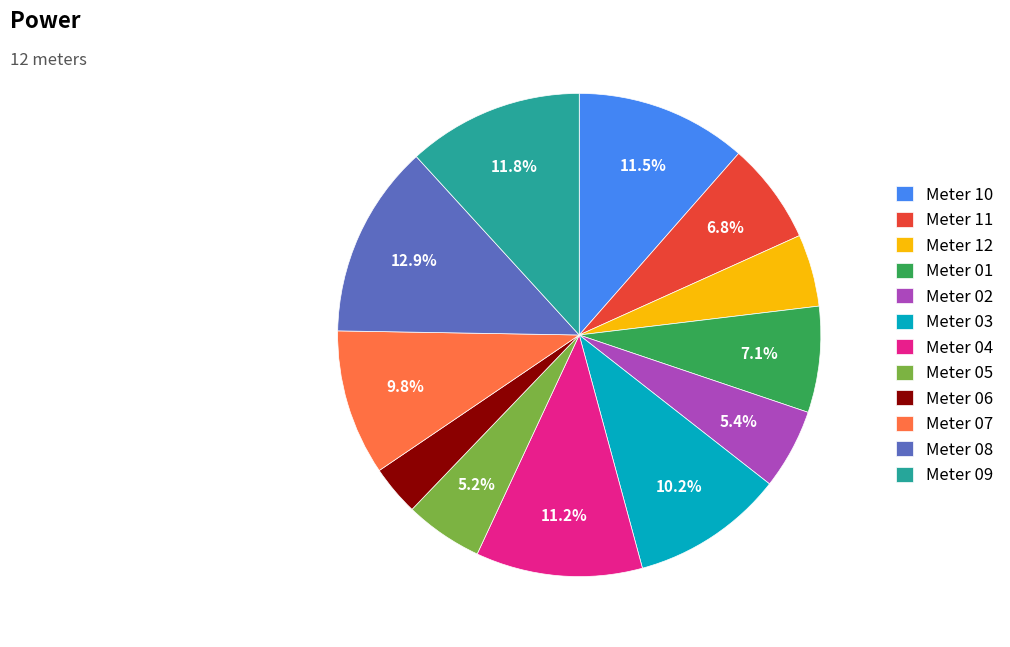

How many slices are in this pie chart?

12